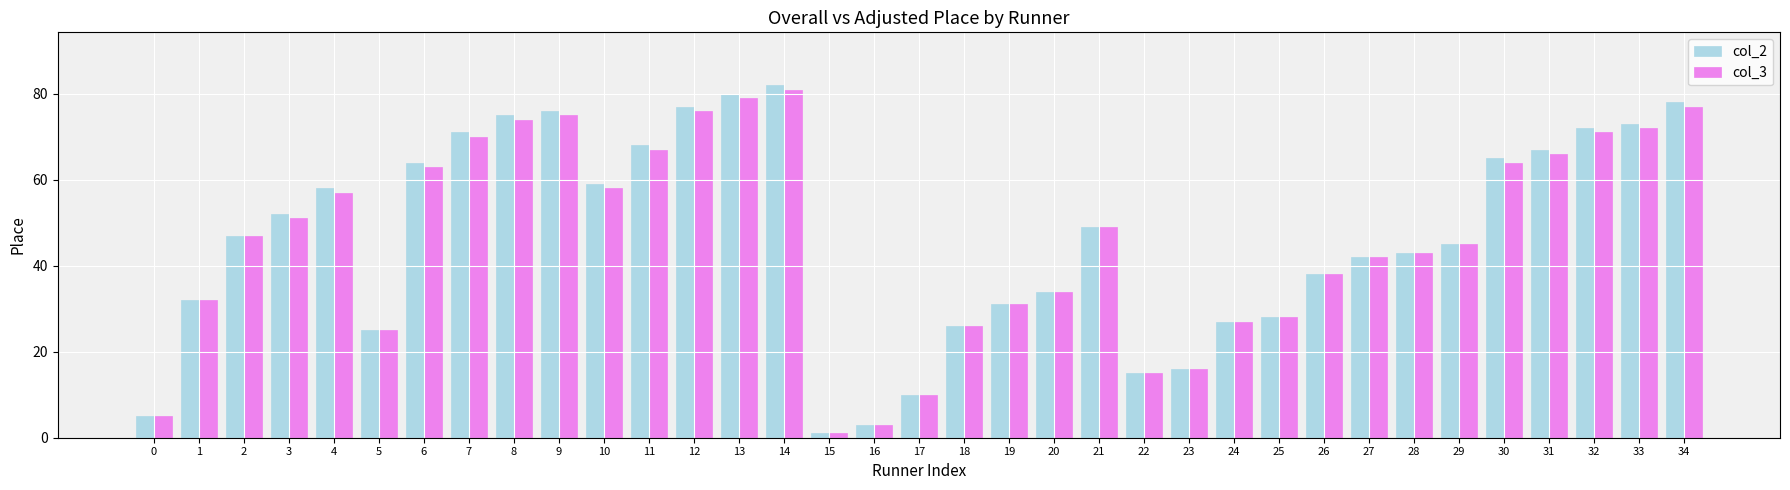

Is it true that col_3 equals 20 at 2?

False